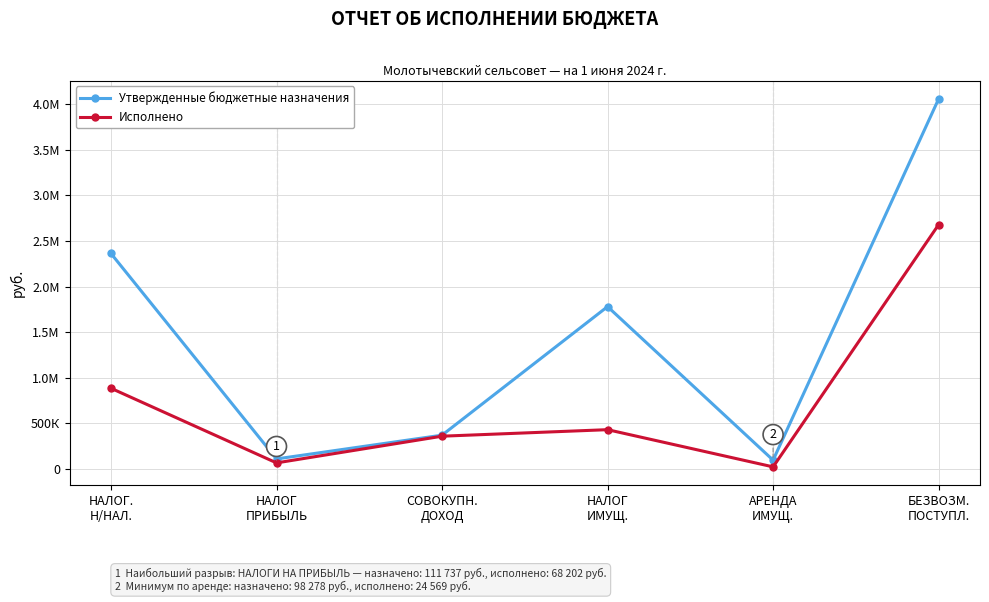

What are all the series names shown in the legend?

Утвержденные бюджетные назначения, Исполнено